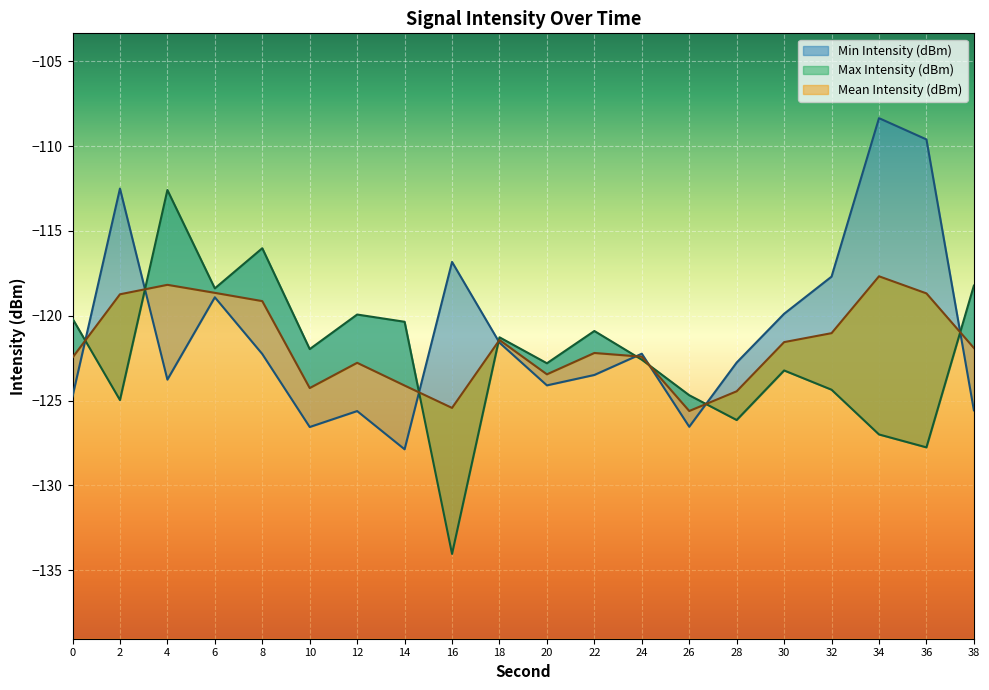

After their last crossing, which series has the higher values: Max Intensity (dBm) or Mean Intensity (dBm)?

Max Intensity (dBm)